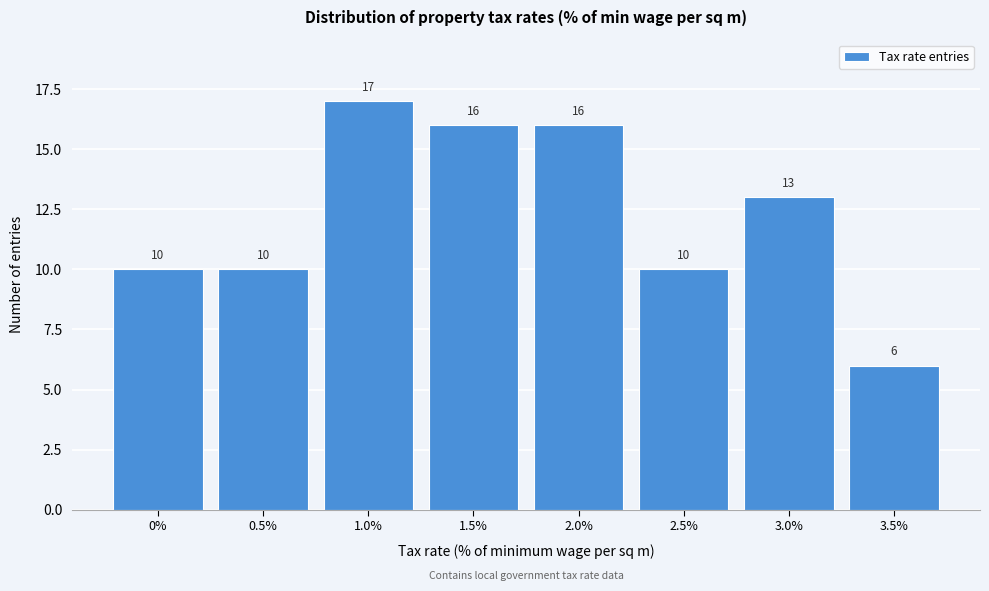

Reading right to left, extract all data points from this chart.

6	13	10	16	16	17	10	10